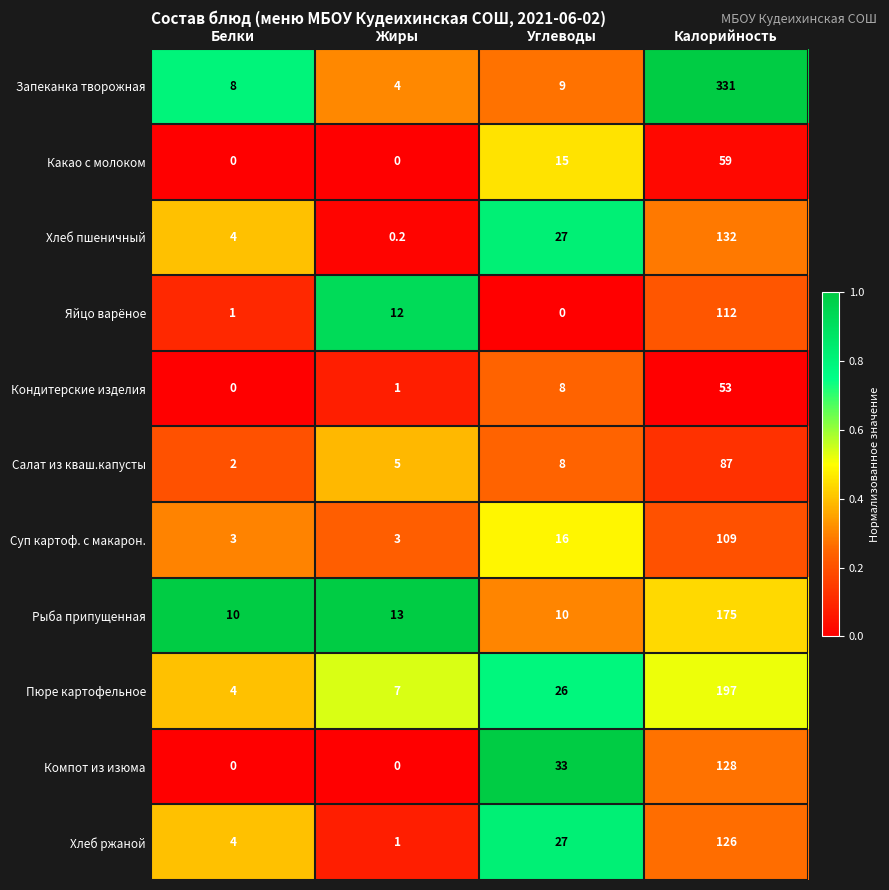

True or false: Рыба припущенная has a value of 10.0 at Белки.

True